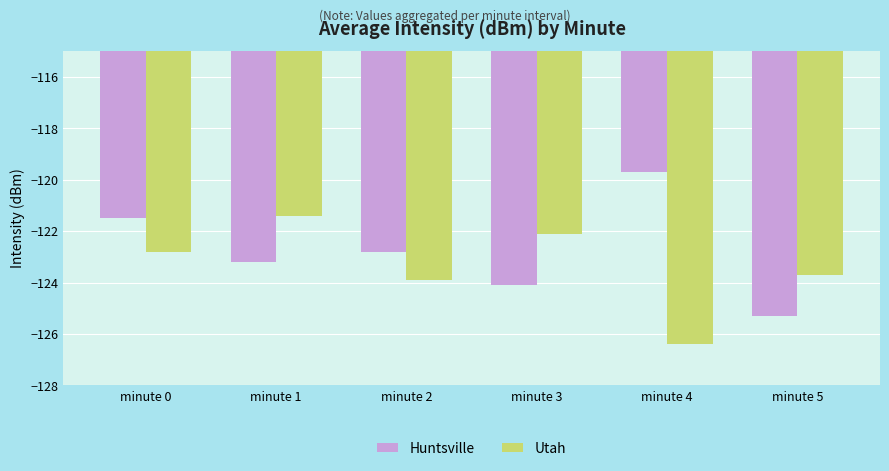

The value of Utah at minute 0 is -122.8. True or false?

True